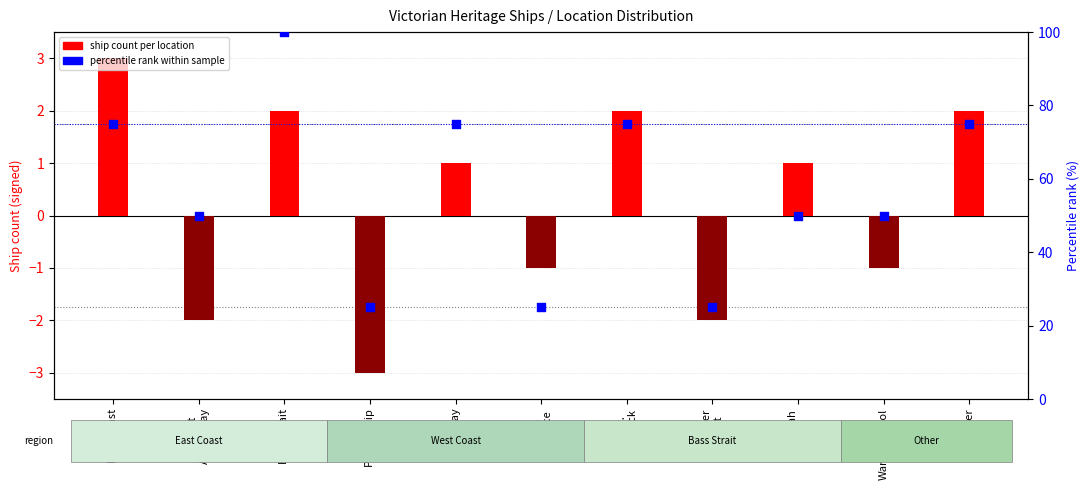

What are all the series names shown in the legend?

count per location, percentile rank within sample